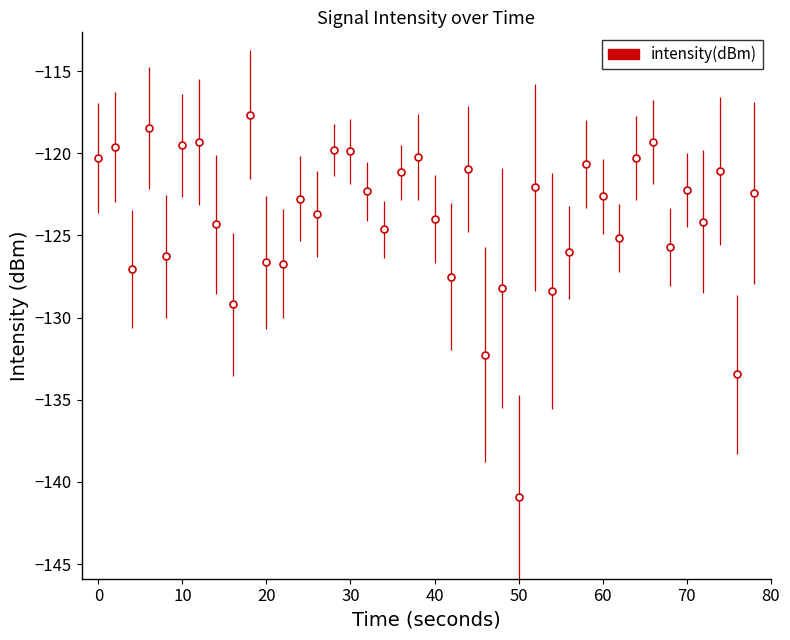

True or false: the data has more than 1 interior local peaks.

True